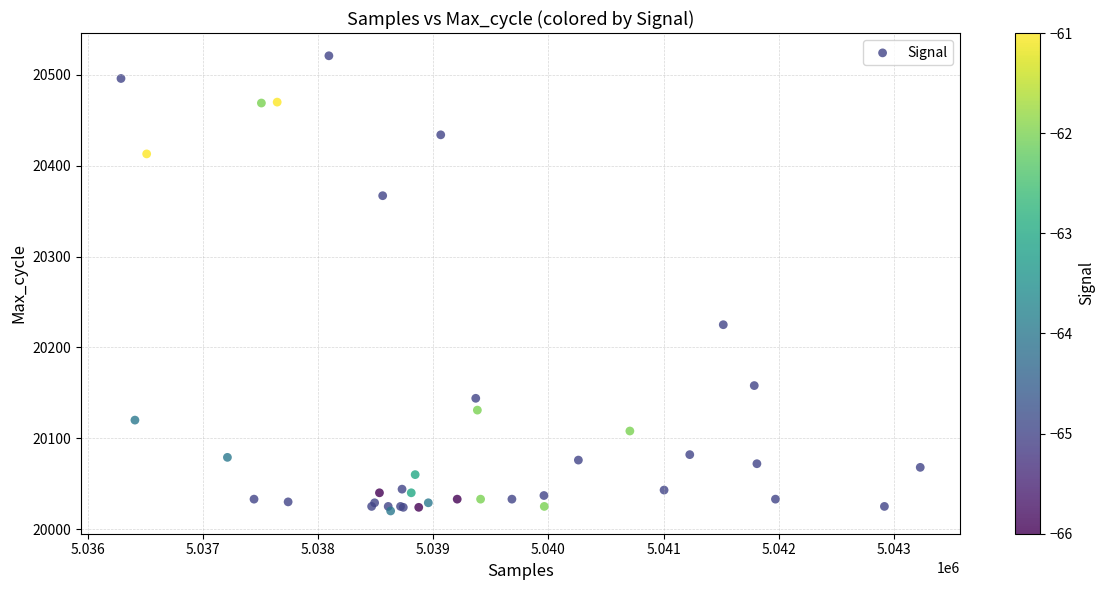

What Y value in the scatter plot is closest to 20270?

20225